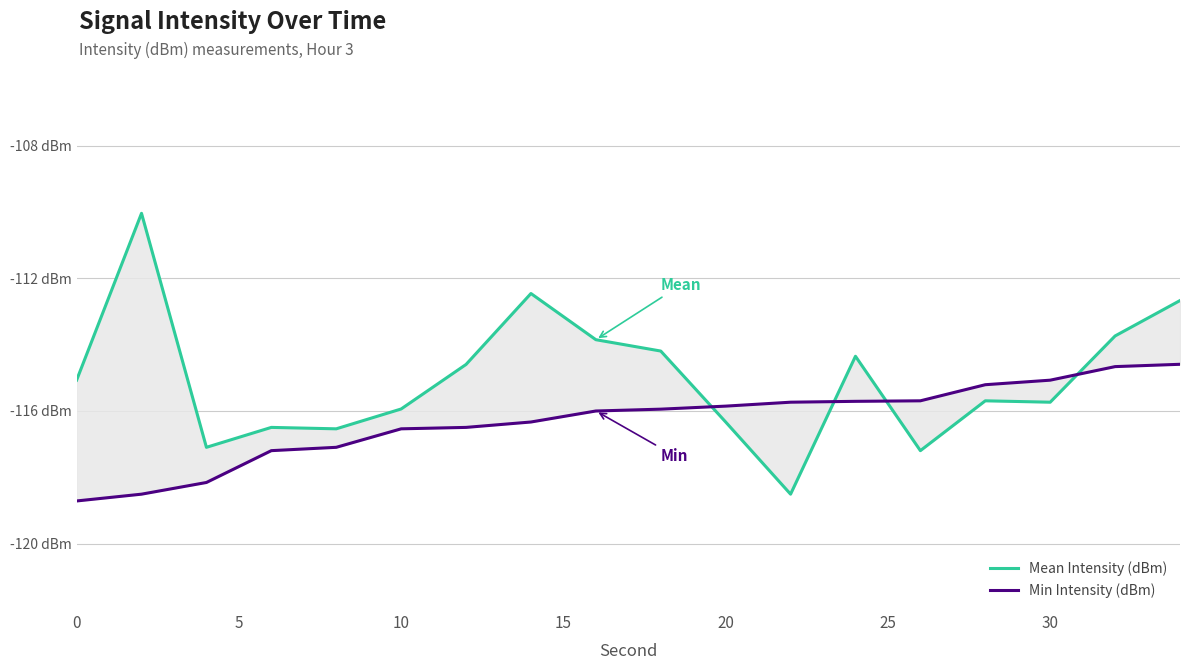

What are all the series names shown in the legend?

Mean Intensity (dBm), Min Intensity (dBm)